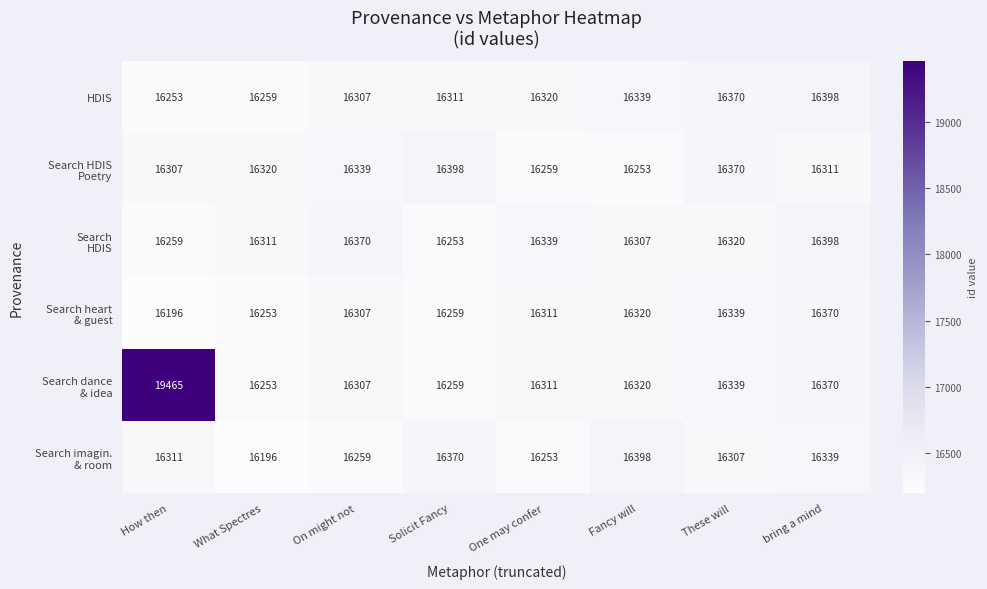

Is it true that HDIS equals 16370 at These will?

True